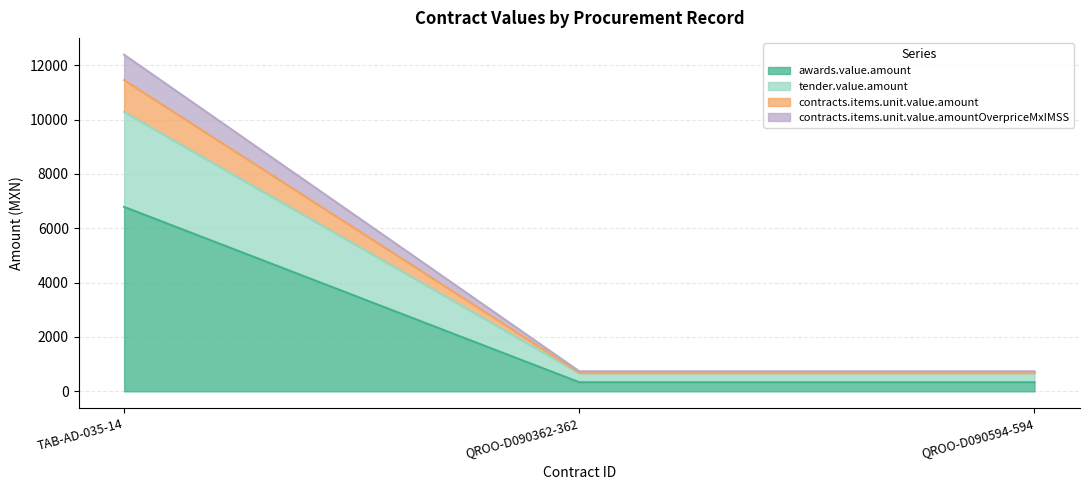

List the labels in order of tender.value.amount value, largest first.

TAB-AD-035-14, QROO-D090362-362, QROO-D090594-594